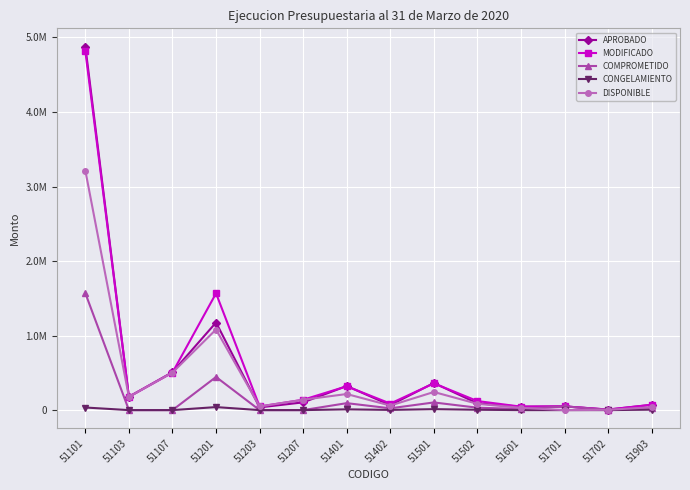

Which series has the largest total across all categories?

MODIFICADO